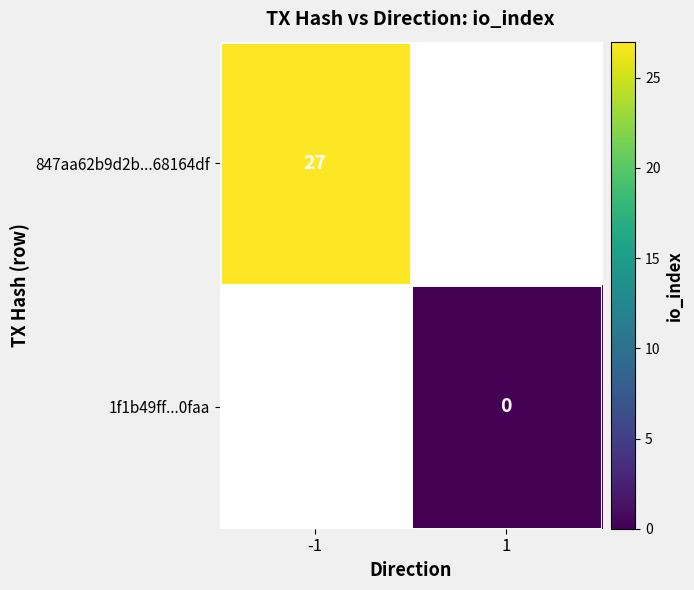

At which category does the chart reach its peak across all series?

-1